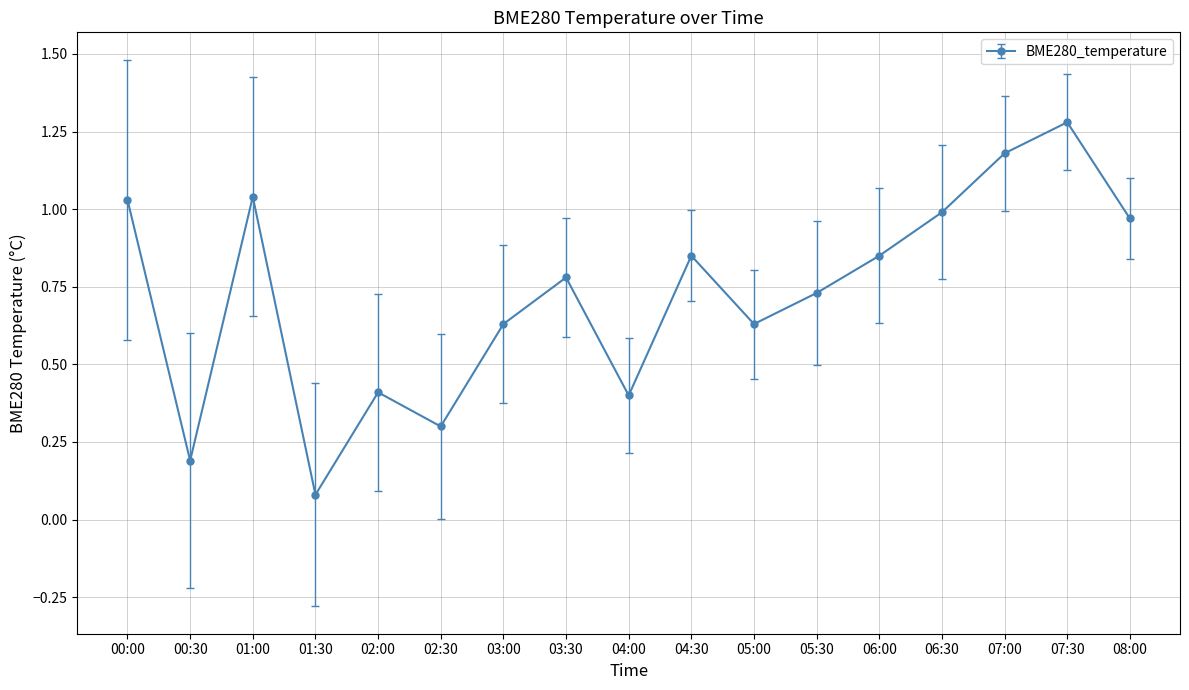

At which category does the chart reach its minimum across all series?

01:30